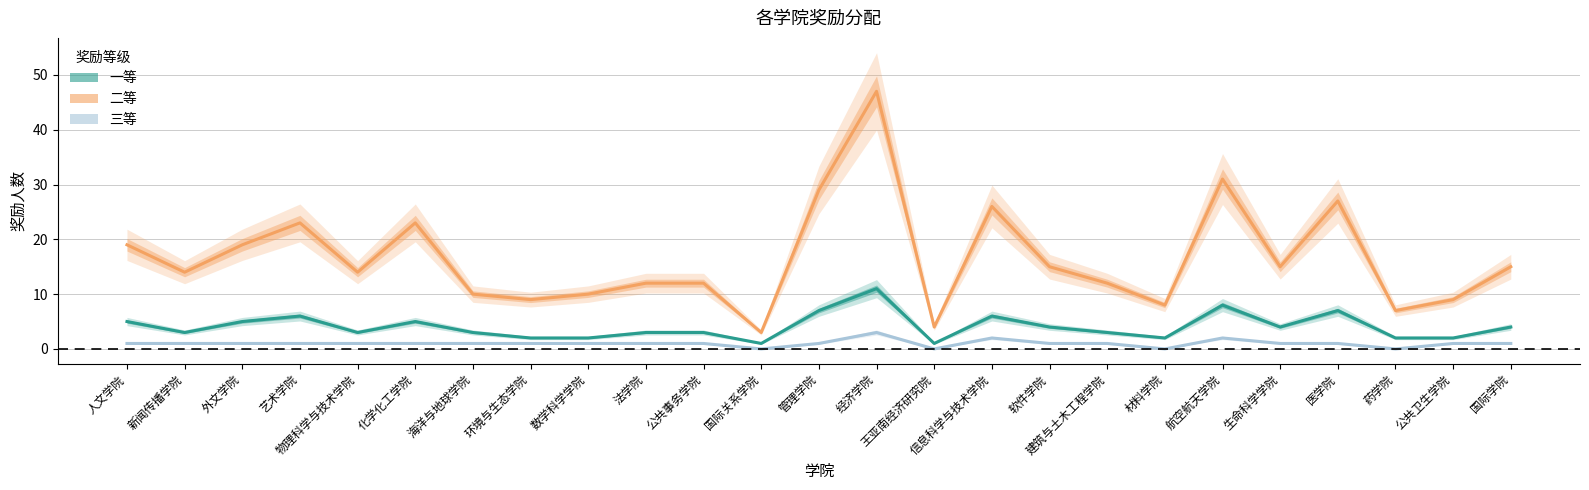

Reading right to left, transcribe all the data shown in this chart.

一等: 4	2	2	7	4	8	2	3	4	6	1	11	7	1	3	3	2	2	3	5	3	6	5	3	5
二等: 15	9	7	27	15	31	8	12	15	26	4	47	29	3	12	12	10	9	10	23	14	23	19	14	19
三等: 1	1	0	1	1	2	0	1	1	2	0	3	1	0	1	1	1	1	1	1	1	1	1	1	1